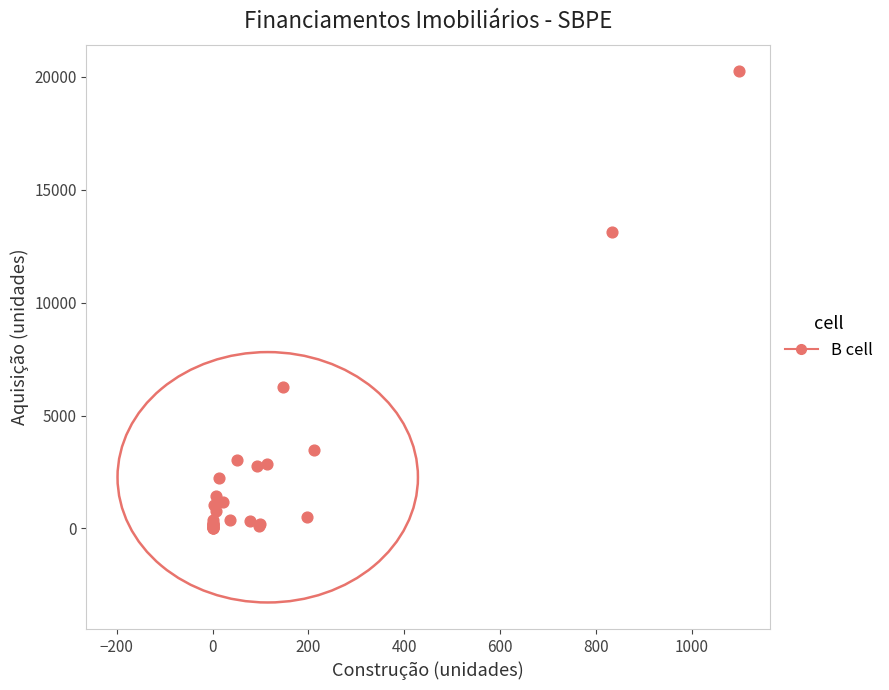

What Y value in the scatter plot is closest to 10129?

13154